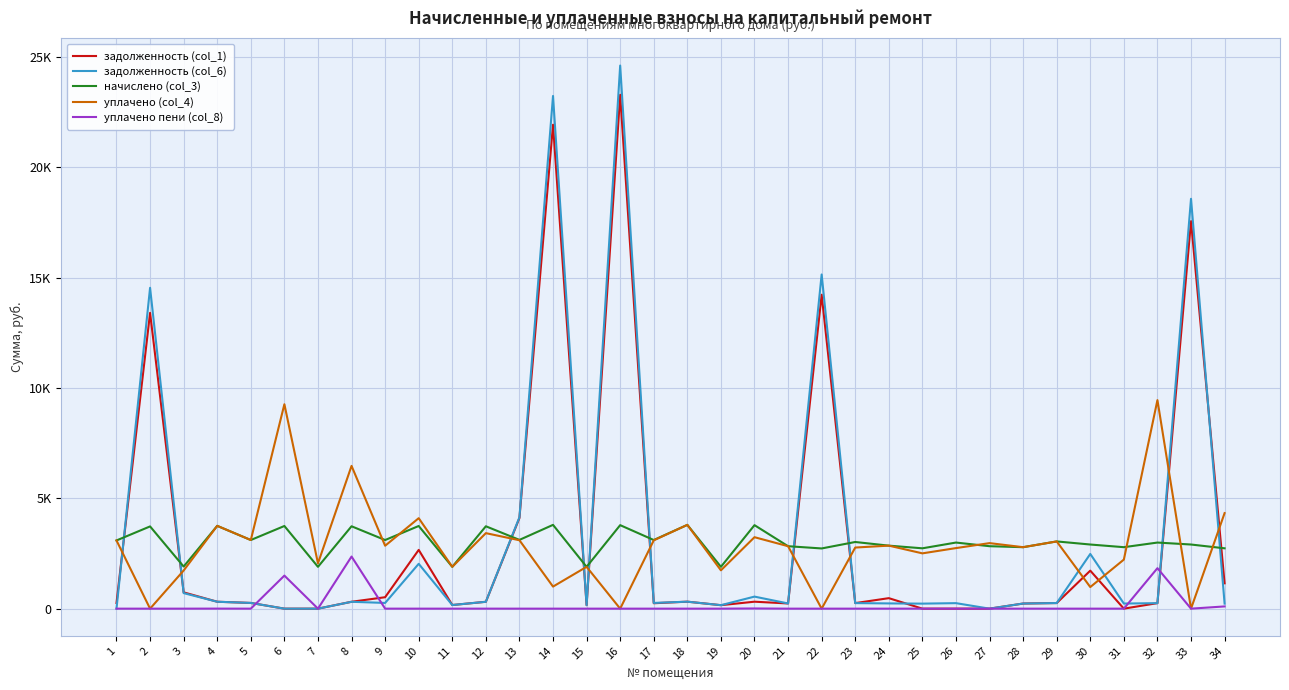

How many interior local valleys does the уплачено (col_4) series have?

13